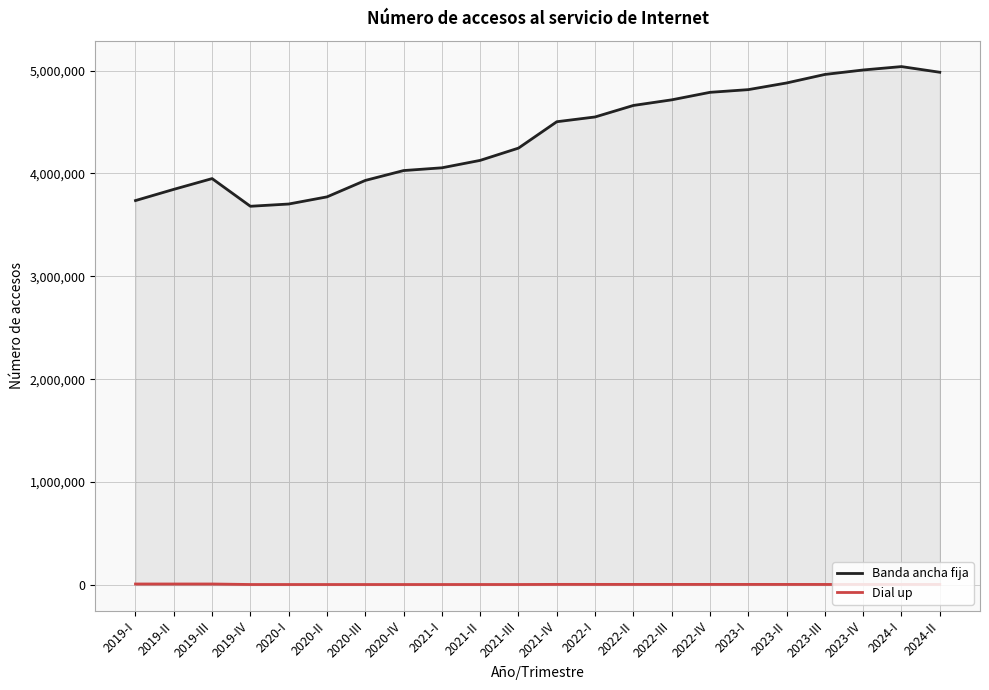

Which series has the widest spread of values?

Banda ancha fija